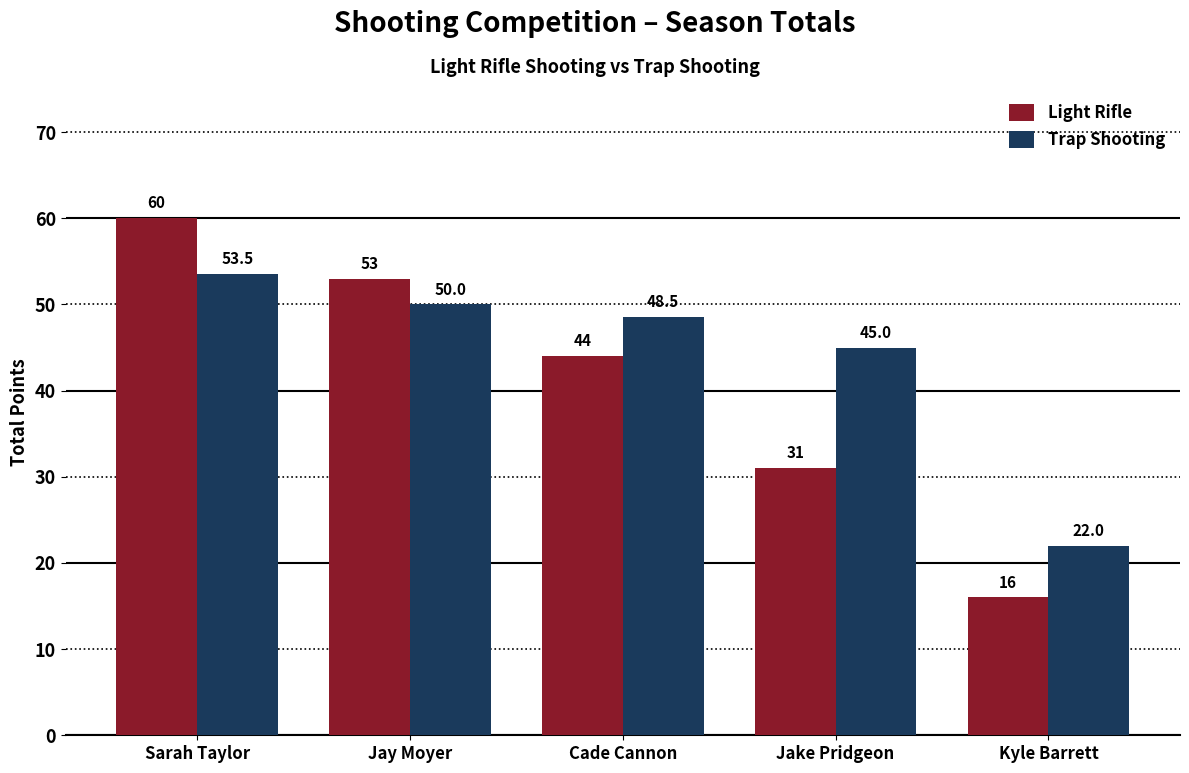

What is the total value across all series at Kyle Barrett?

38.0